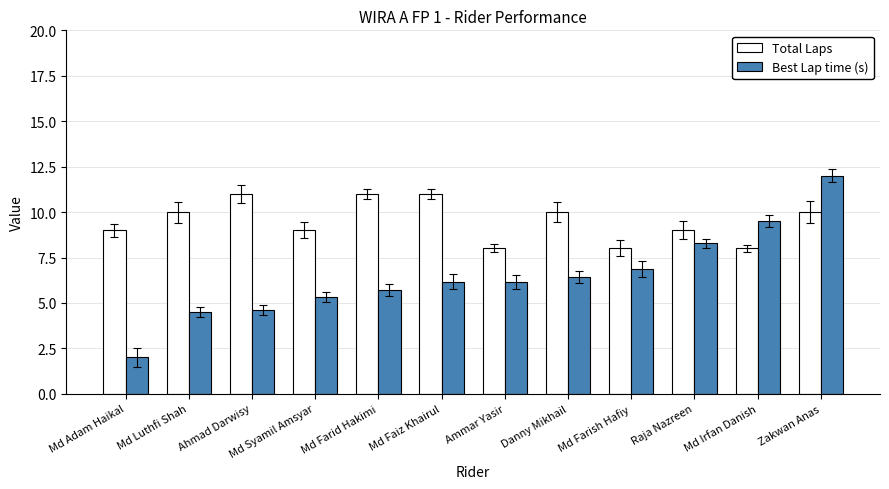

Where does the Best Lap time (s) series first go above 6?

Md Faiz Khairul